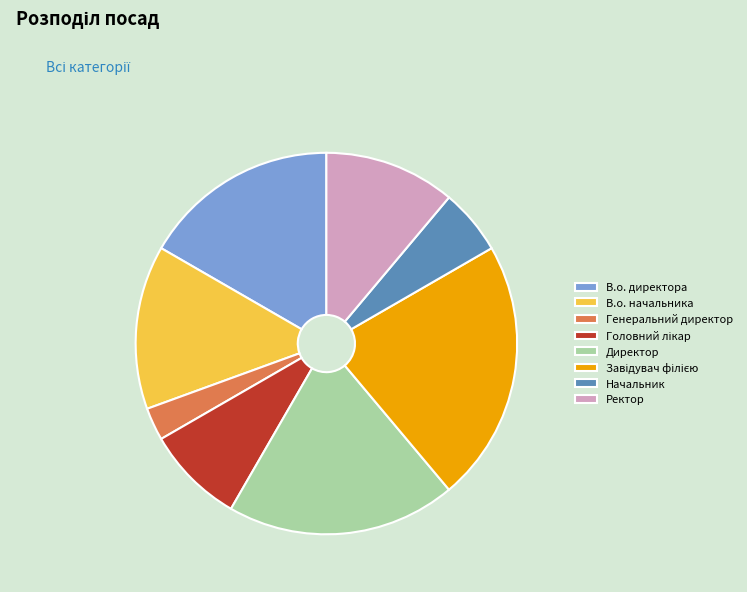

Does any single category account for the majority?

No